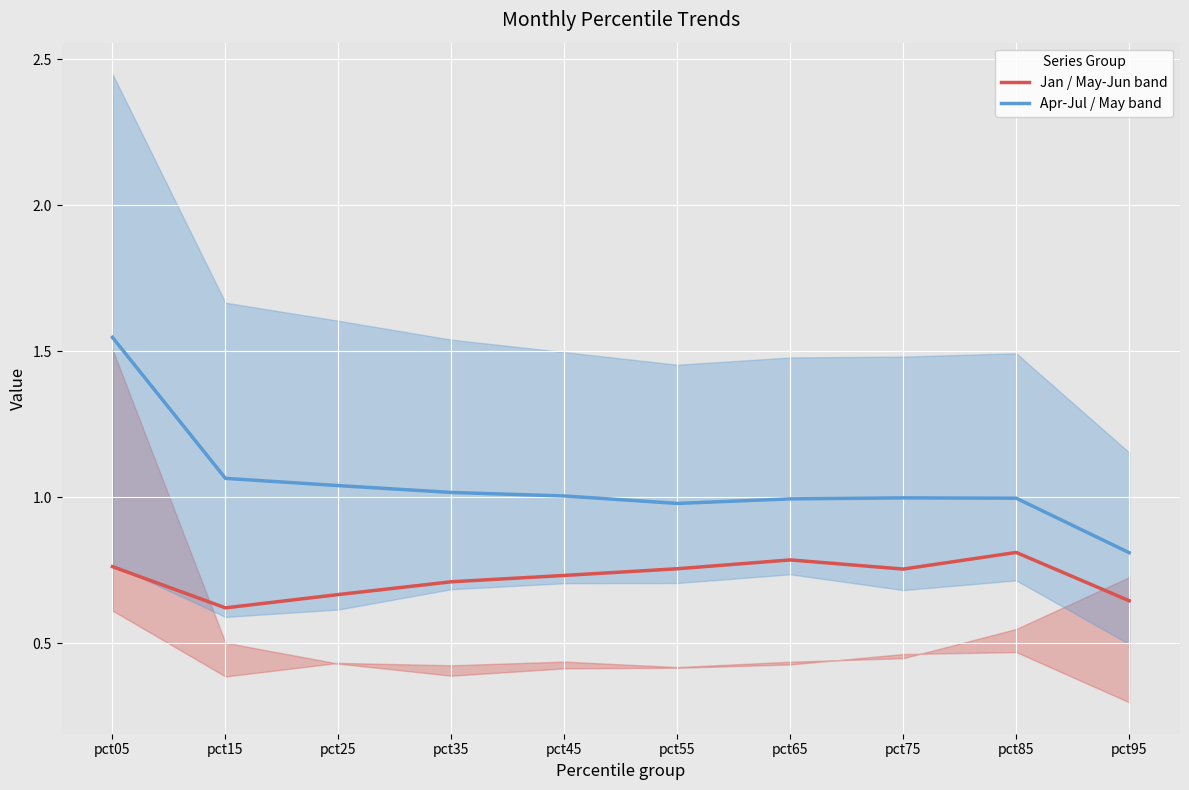

Which series has the largest range (max minus min)?

Apr-Jul / May band